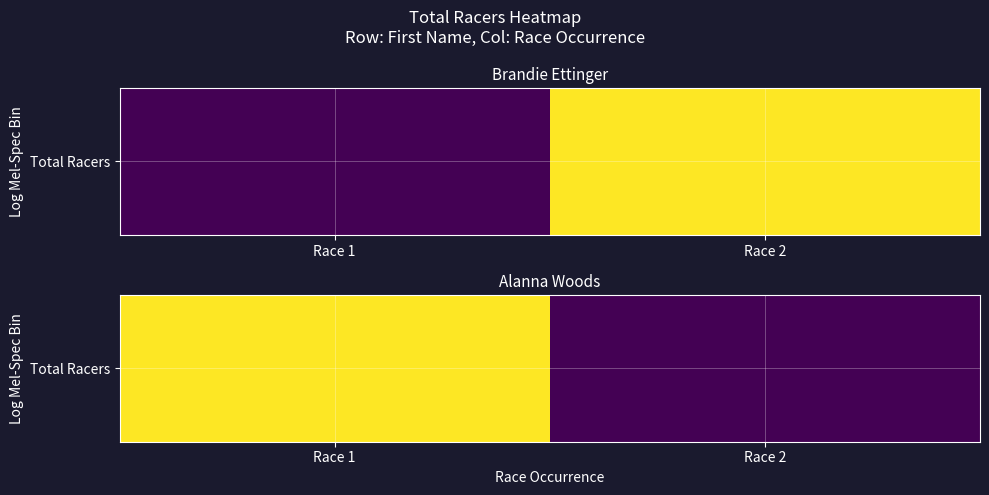

What is the smallest value displayed?

38